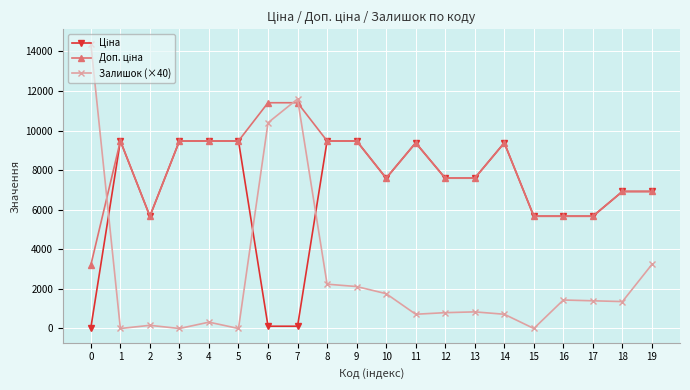

At which category does Залишок (×40) reach its first local peak?

2